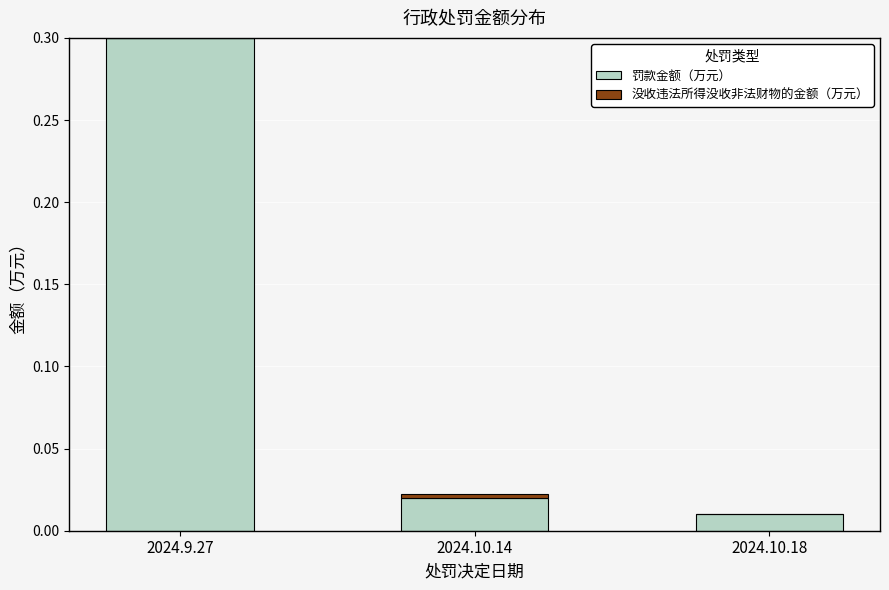

True or false: 罚款金额（万元） has a value of 0.0 at 2024.10.18.

True